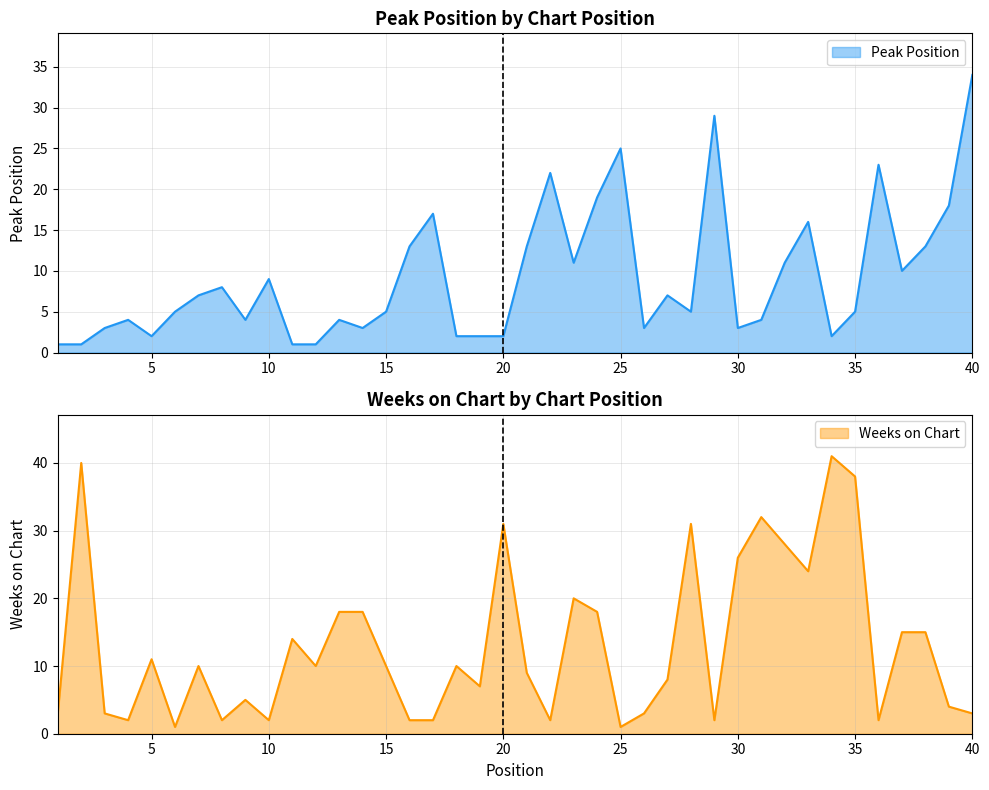

Which series has the largest total across all categories?

Weeks on Chart